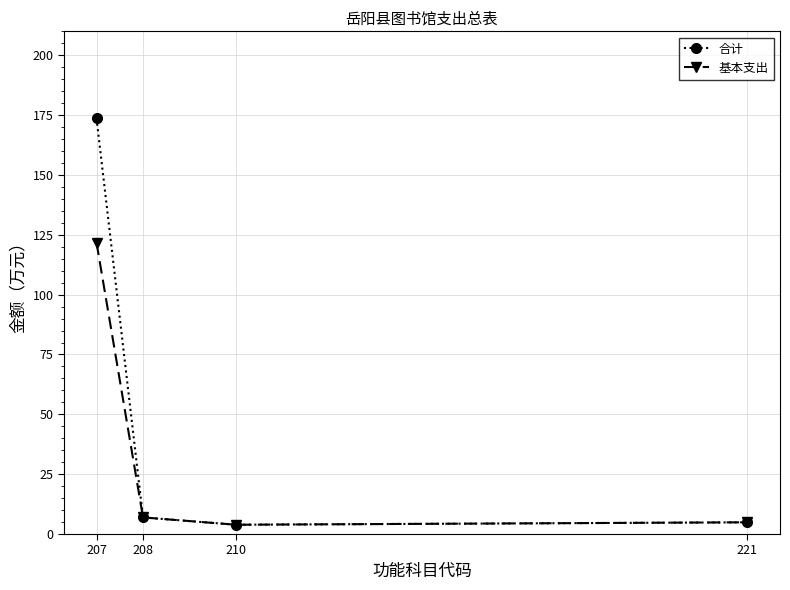

How many data points does each series have?

4